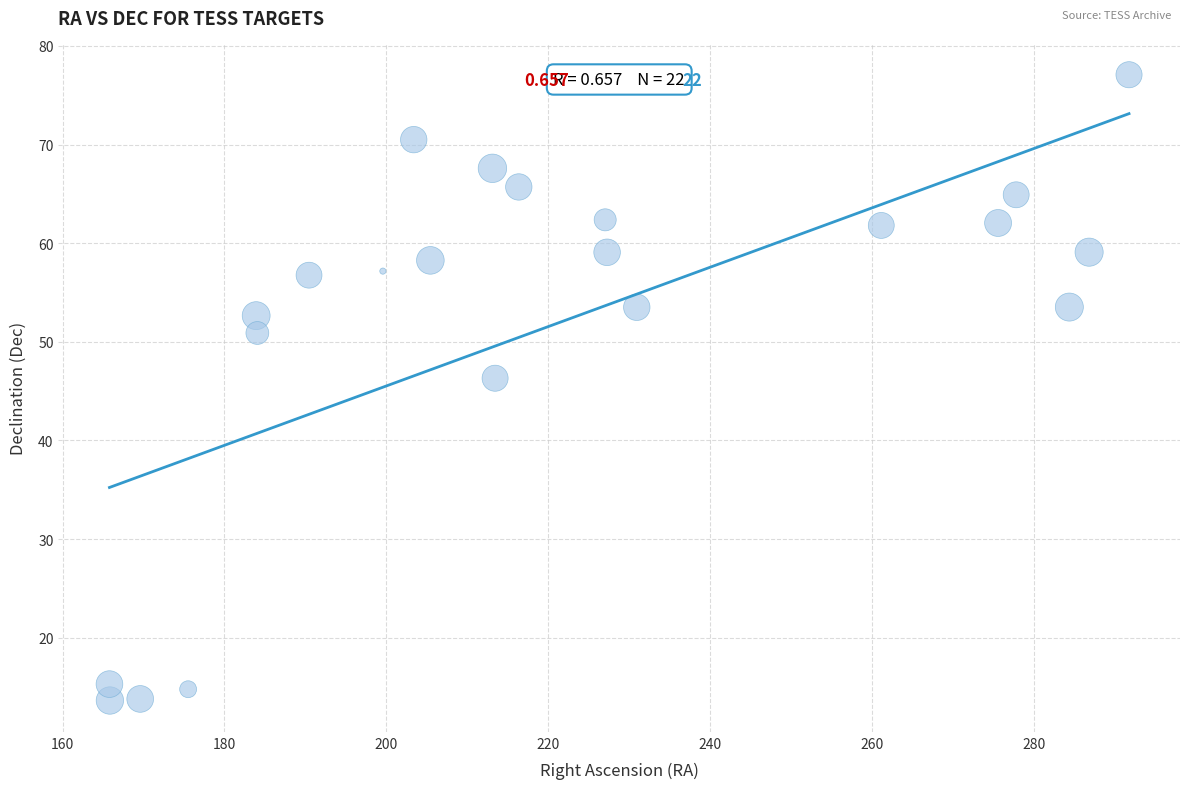

What Y value in the scatter plot is closest to 45?

46.3